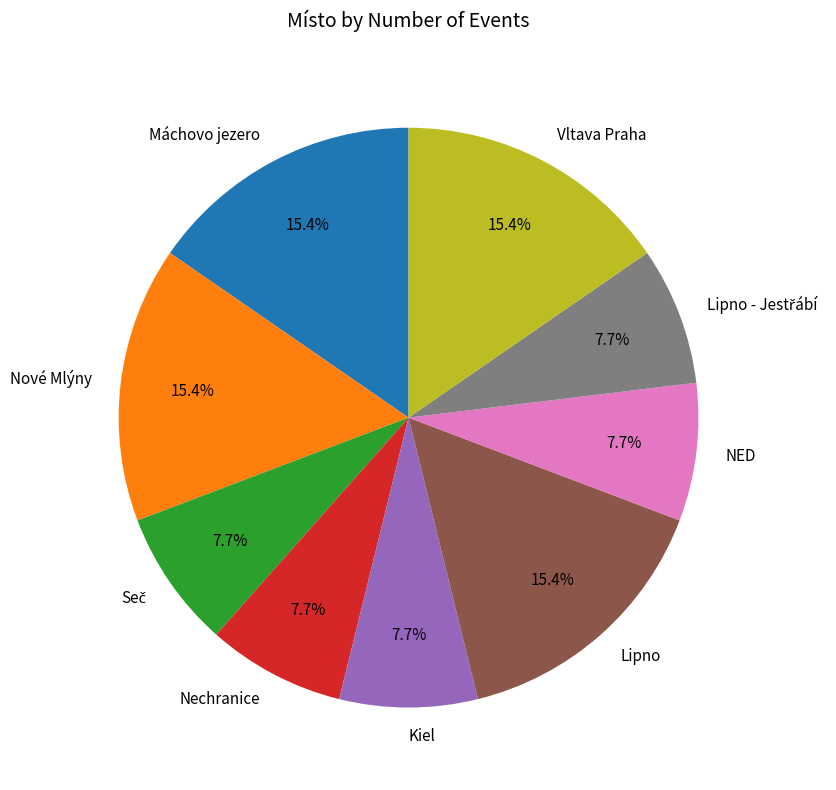

Count the number of slices in the pie.

9